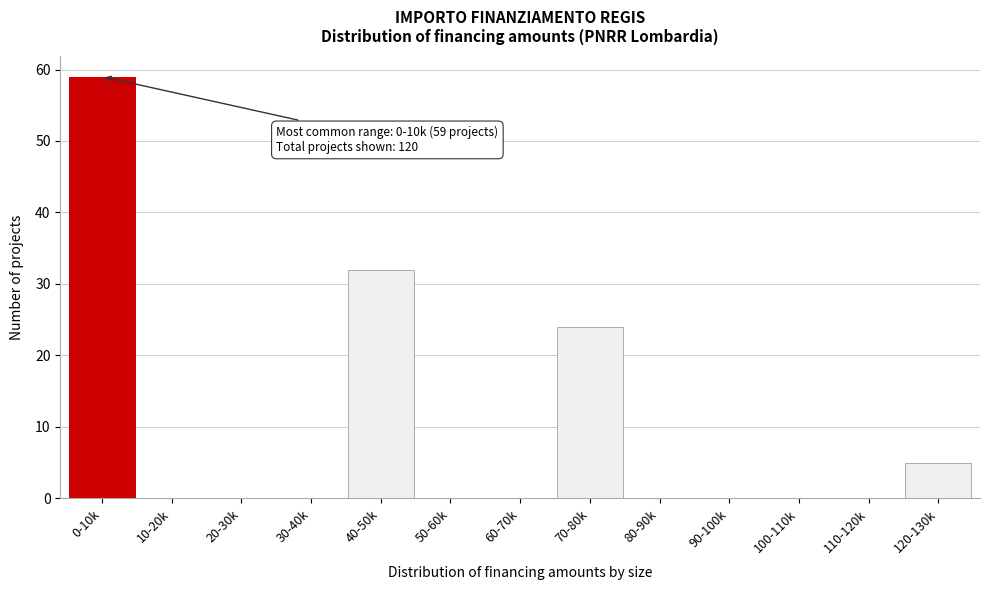

Reading right to left, list all the values displayed in this chart.

120-130k=5	110-120k=0	100-110k=0	90-100k=0	80-90k=0	70-80k=24	60-70k=0	50-60k=0	40-50k=32	30-40k=0	20-30k=0	10-20k=0	0-10k=59